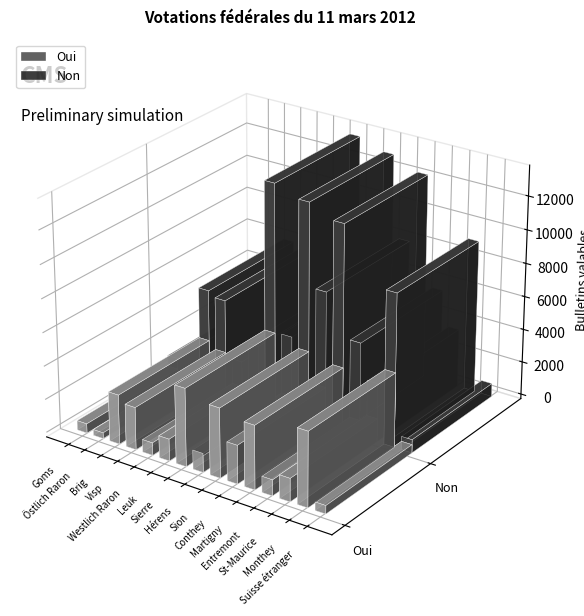

Are the bars horizontal?

No